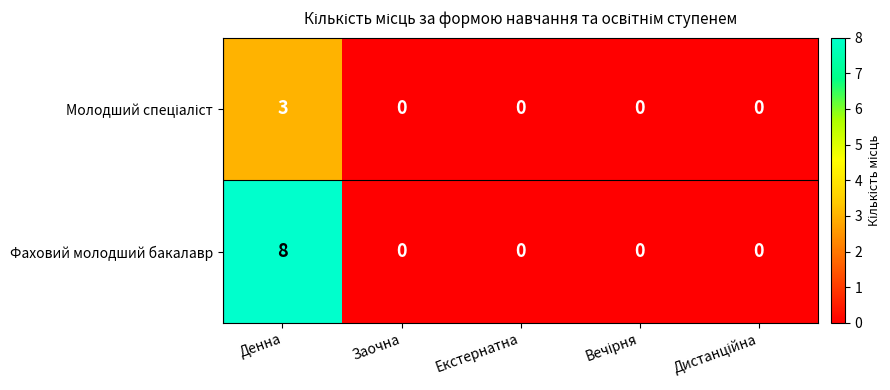

What is the sum of the Фаховий молодший бакалавр values at Заочна and Денна?

8